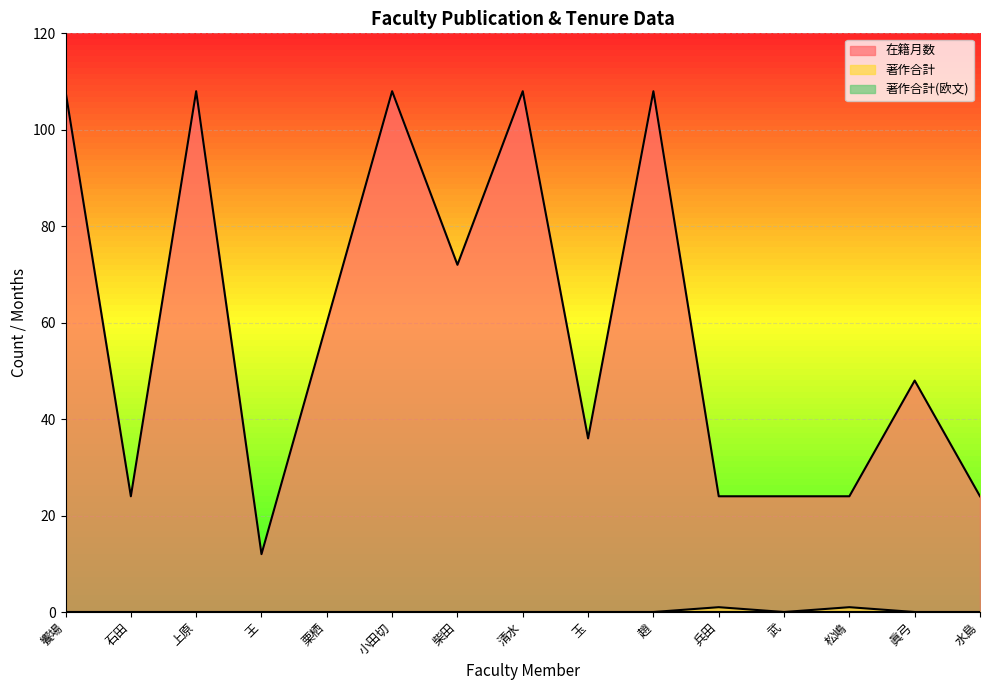

Read the 著作合計 value at 兵田.

1